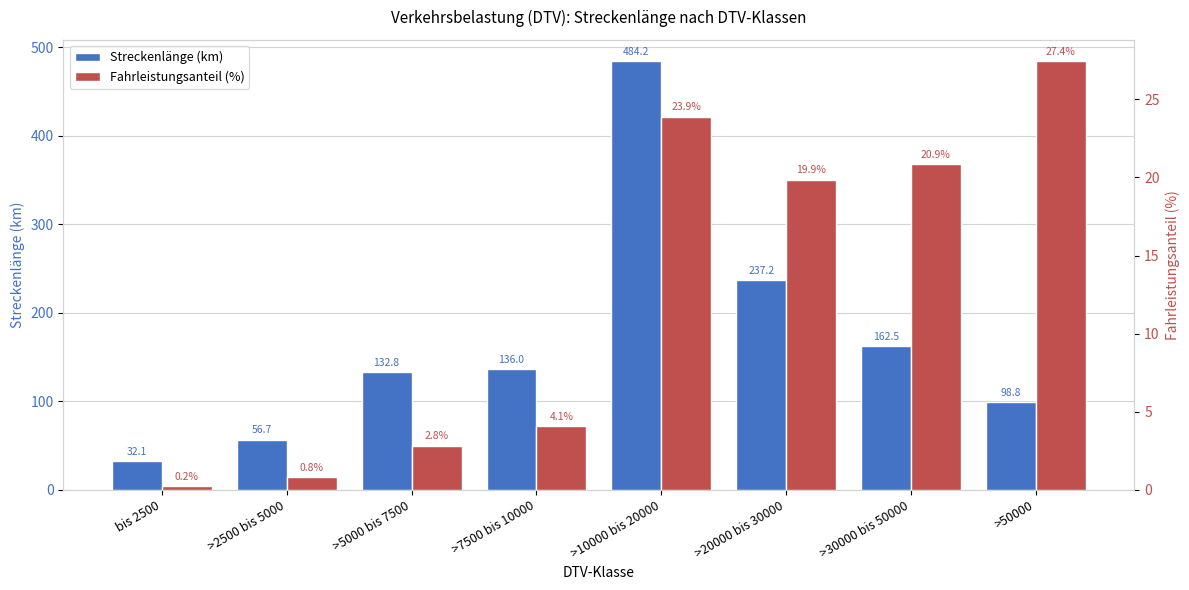

What is the label of the 4th bar from the right?

>10000 bis 20000